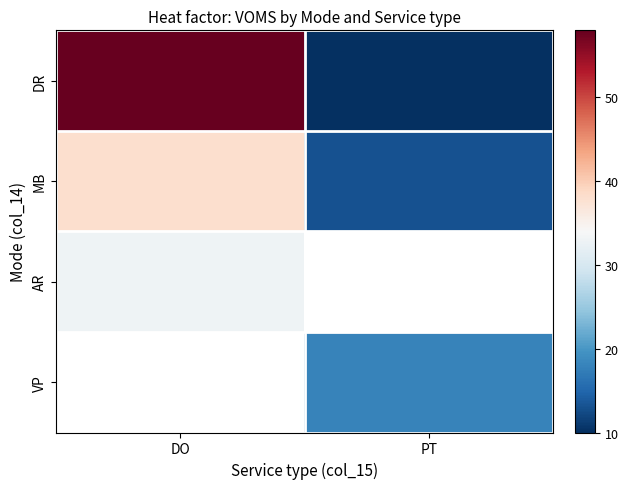

Between DO and PT, which is larger?

DO